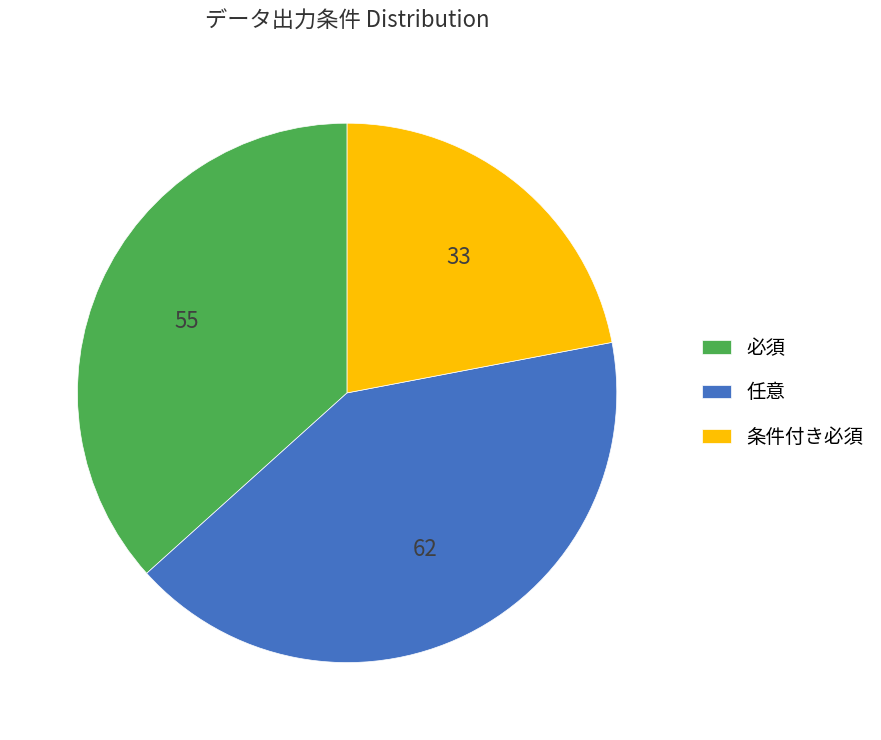

Is it true that 条件付き必須 is 14% of the pie?

False